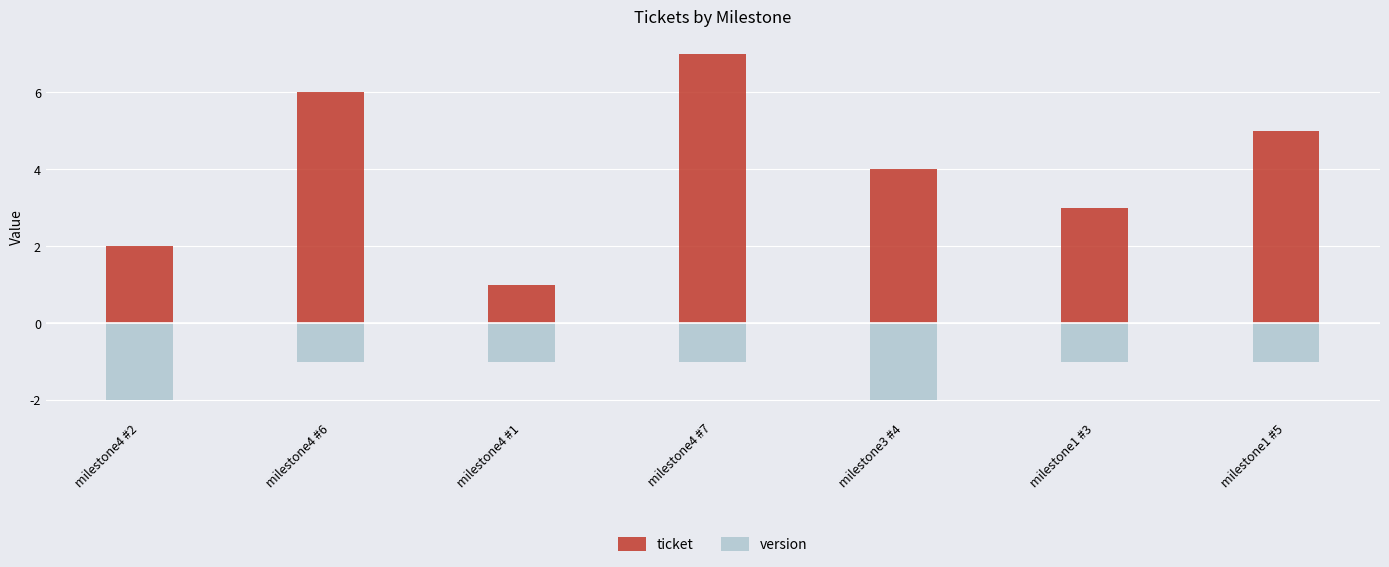

Which series has the largest range (max minus min)?

ticket